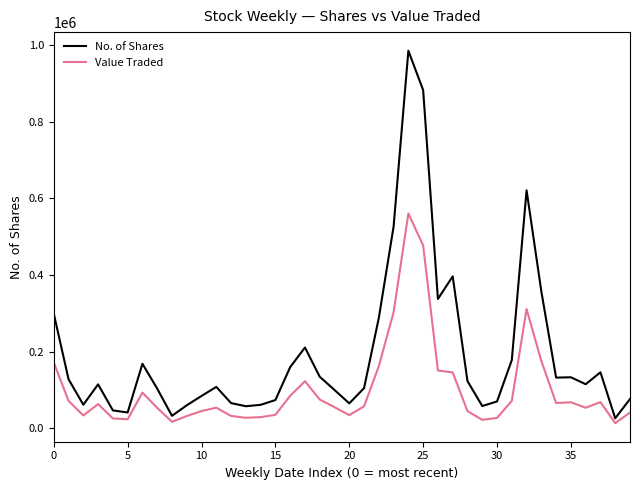

How many lines are shown in the chart?

2